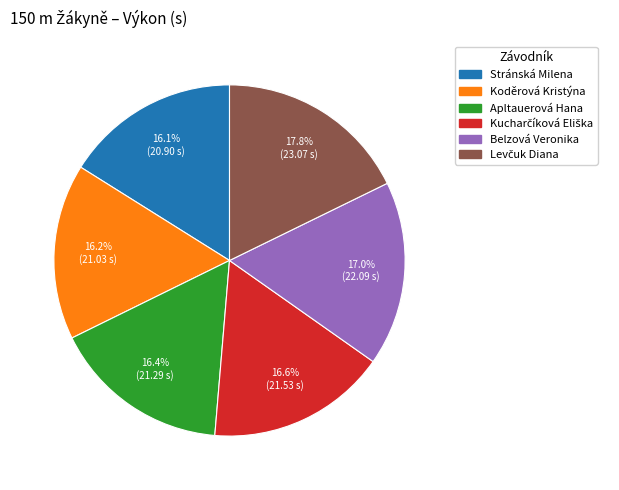

Is the sum of Apltauerová Hana and Koděrová Kristýna greater than half?

No